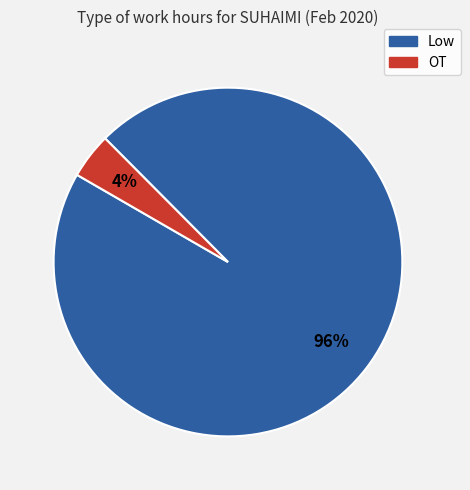

What is the majority slice?

Low